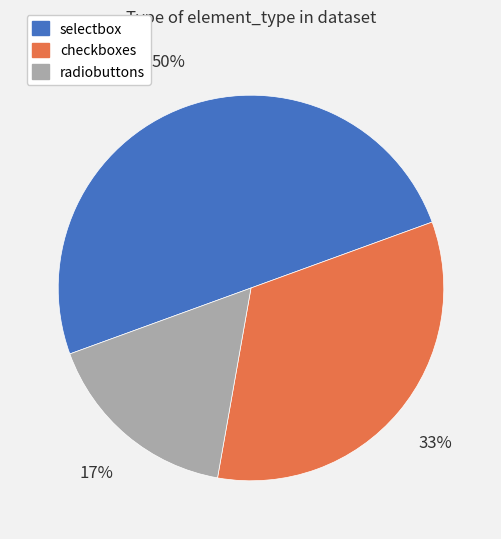

To the nearest percent, what is the combined percentage of radiobuttons and selectbox?

67%